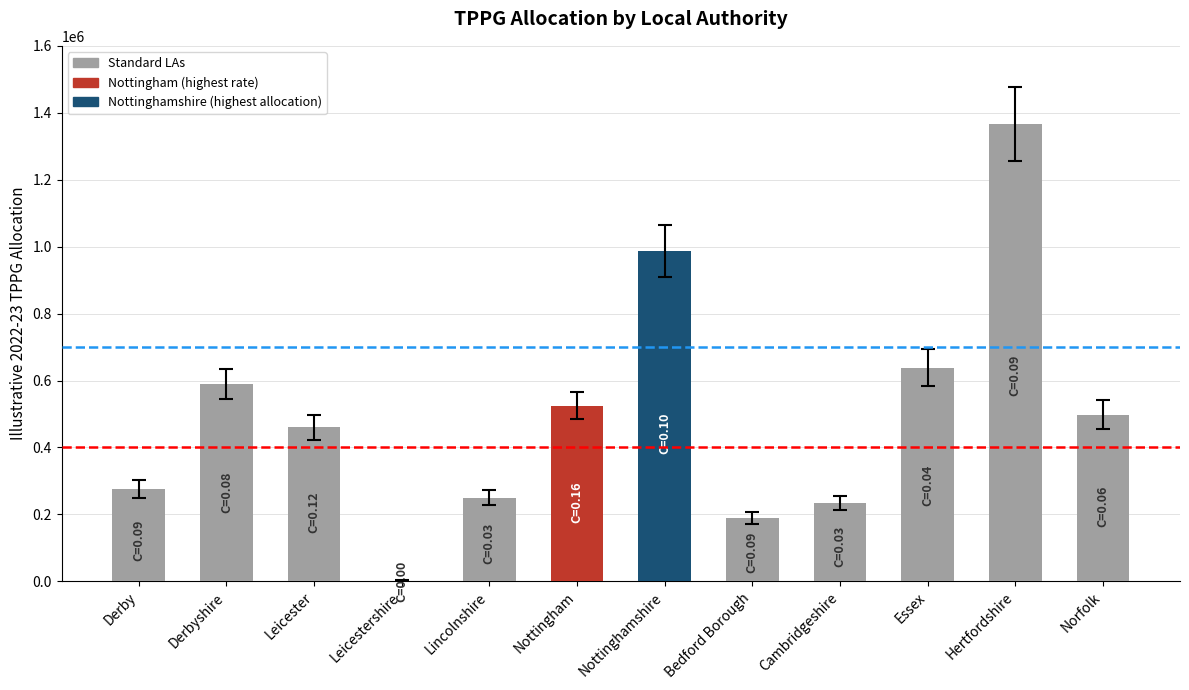

How many values are above zero?

11